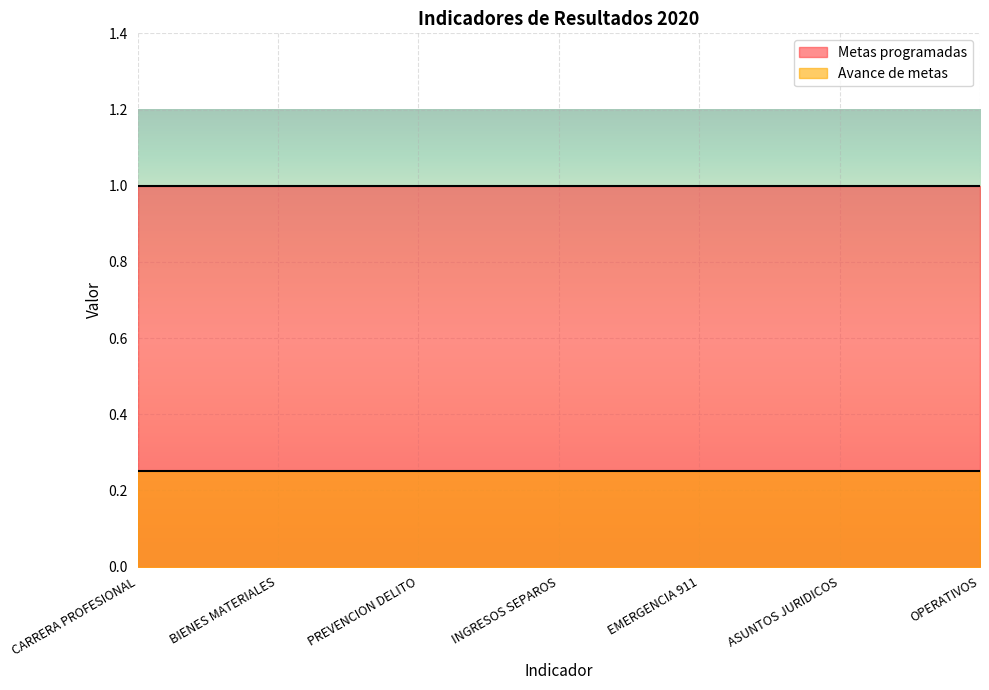

At CARRERA PROFESIONAL, list the series in order from largest to smallest.

Metas programadas, Avance de metas